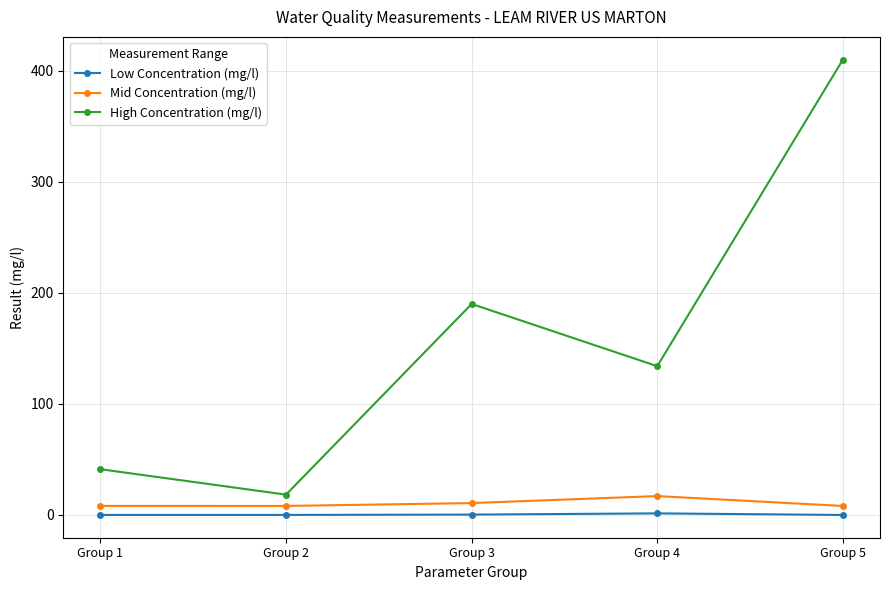

The value of High Concentration (mg/l) at Group 4 is 239.2. True or false?

False